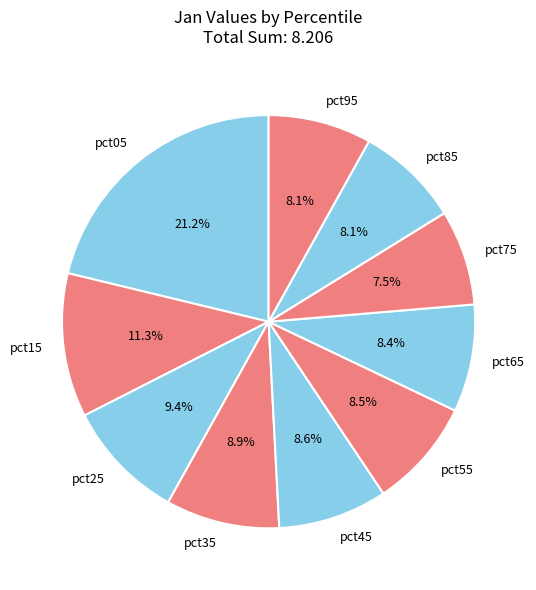

Does pct05 represent more than half of the total?

No